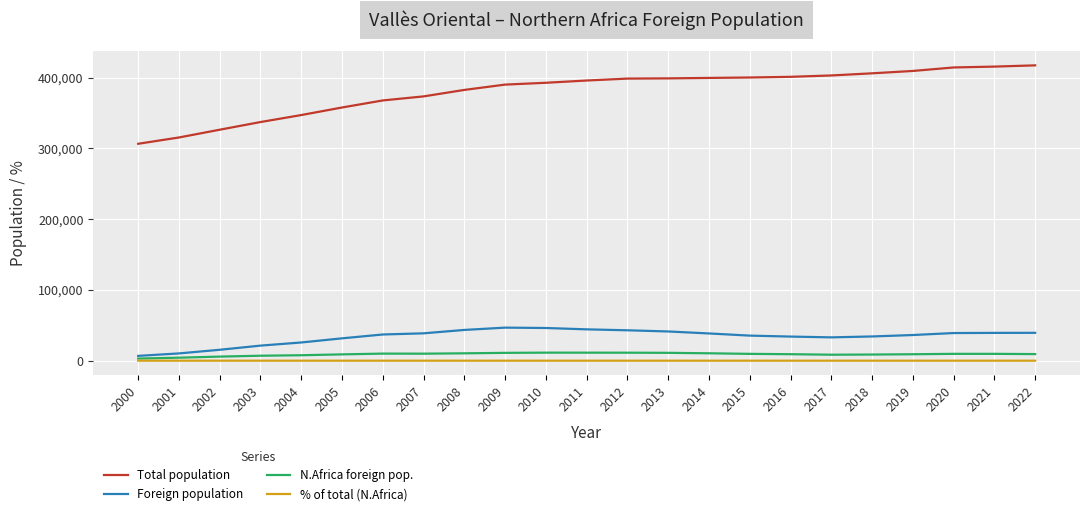

True or false: Total population and % of total (N.Africa) intersect in this chart.

False